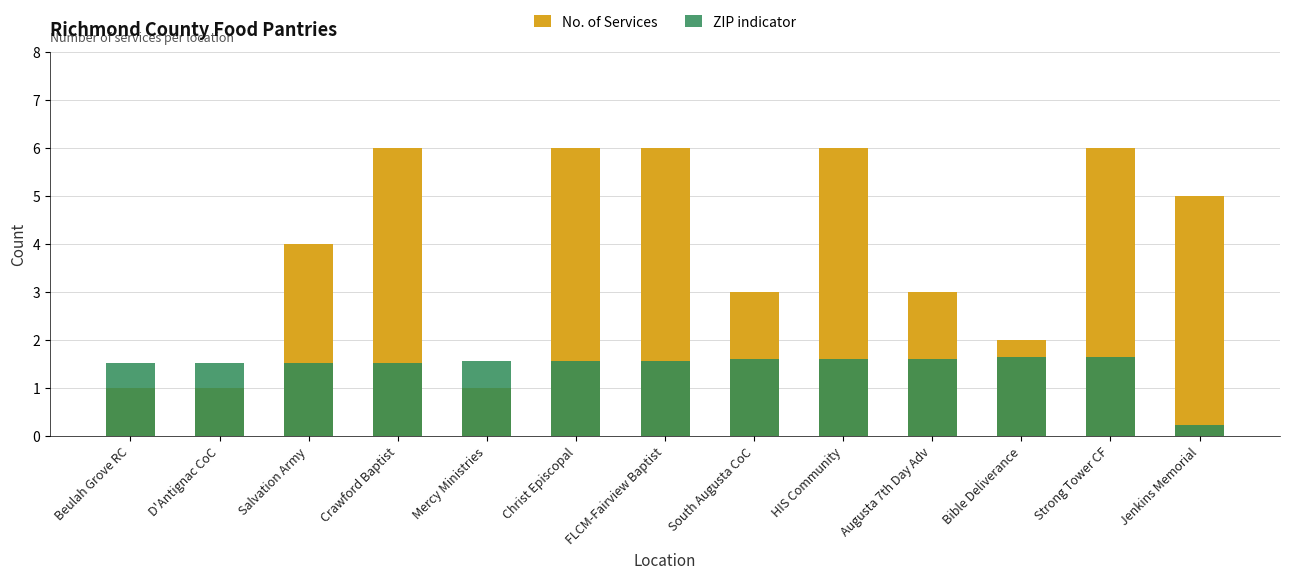

What is the spread (max minus min) of values at Mercy Ministries?

0.6